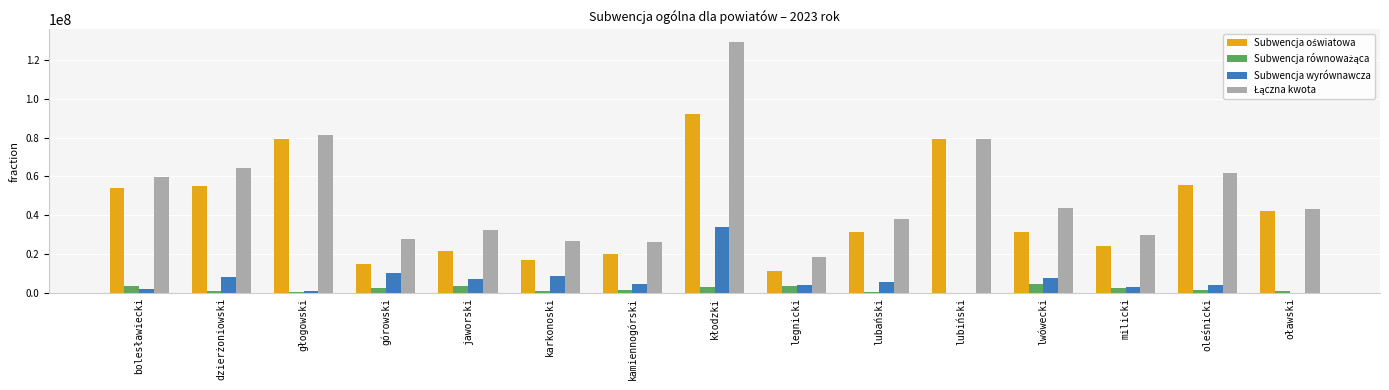

How many categories are shown in the chart?

15